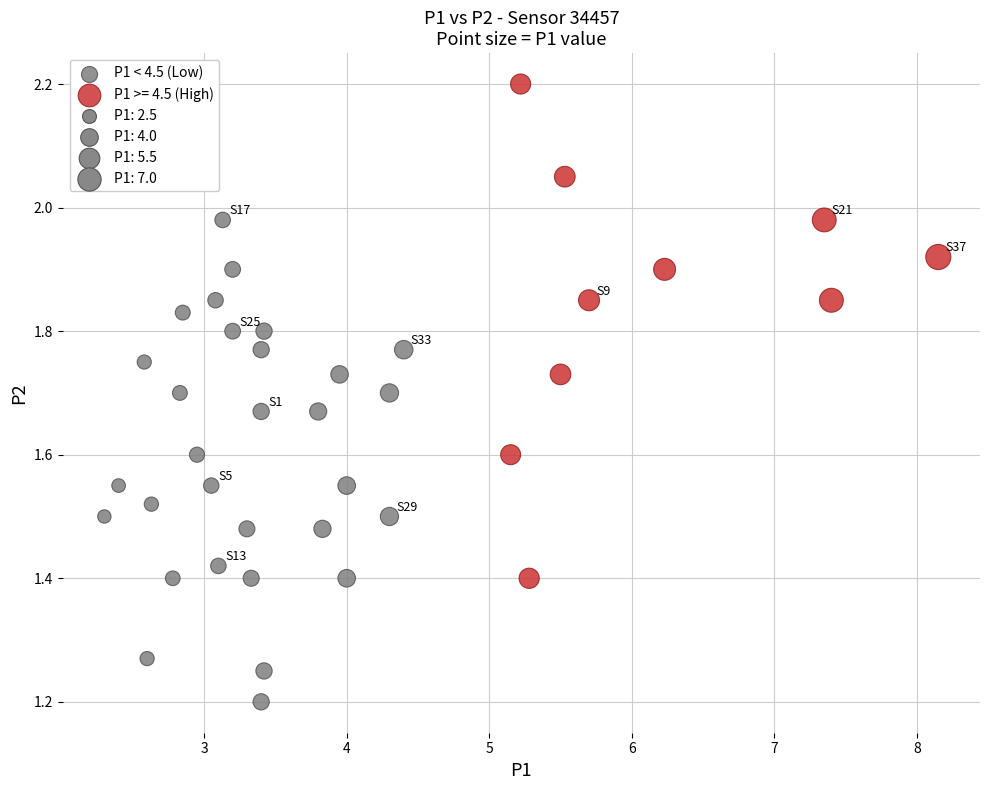

Which series reaches the maximum Y coordinate?

P1 >= 4.5 (High)